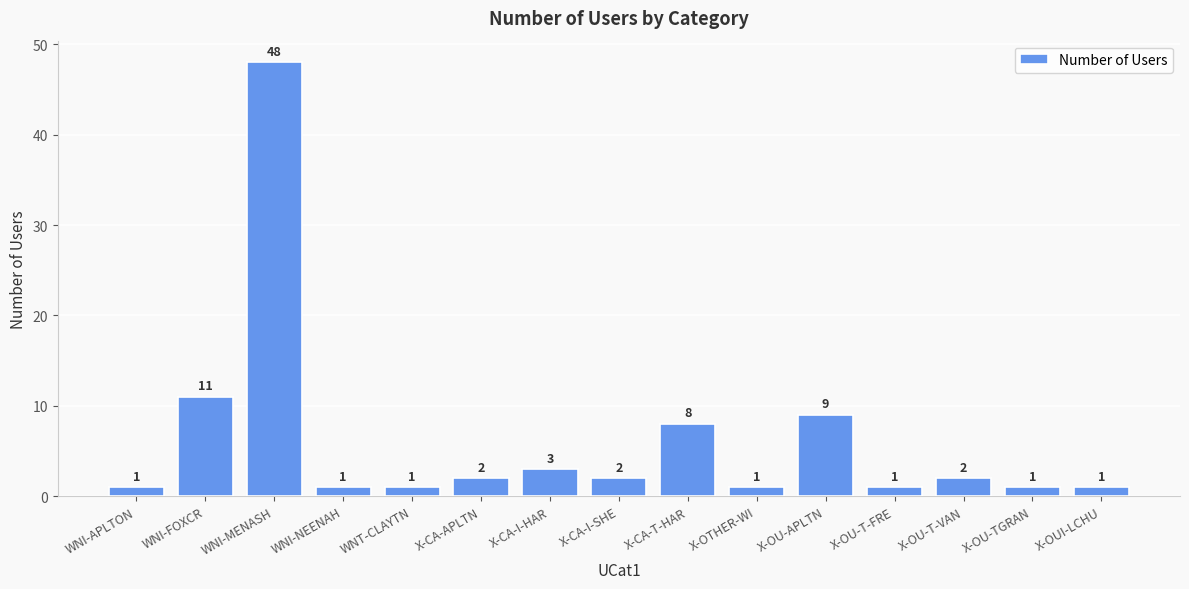

Which category has the highest value across all series?

WNI-MENASH